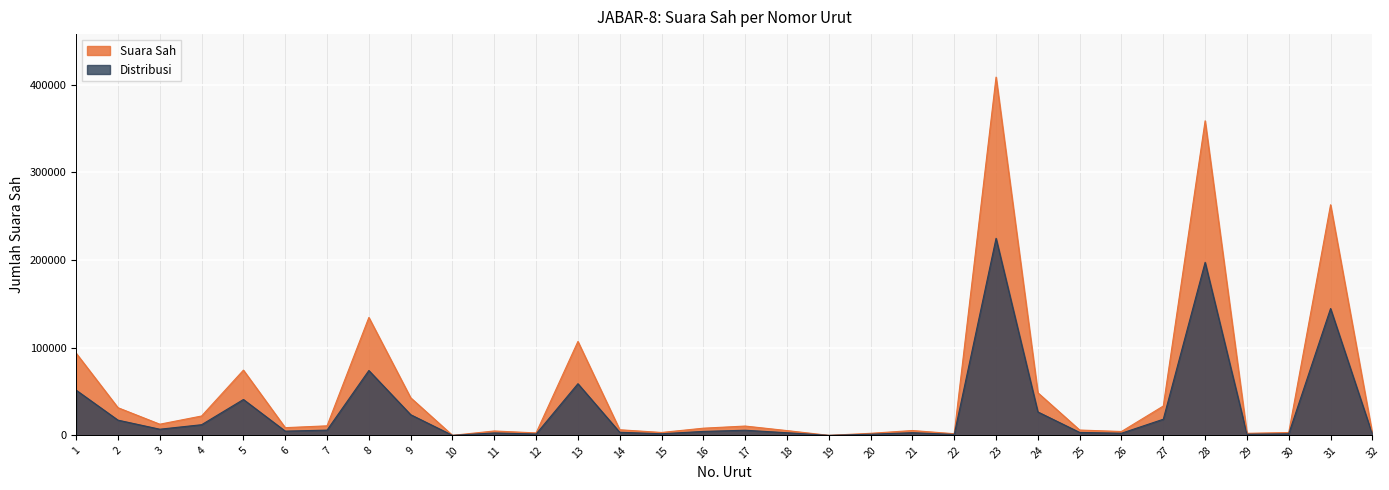

How many values exceed 8764?

15